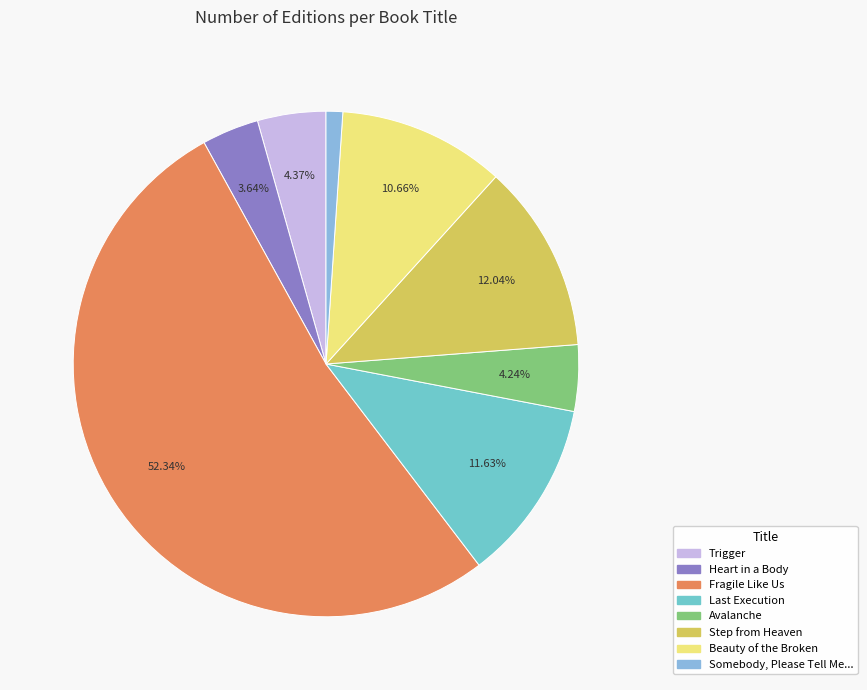

Count the number of slices in the pie.

8